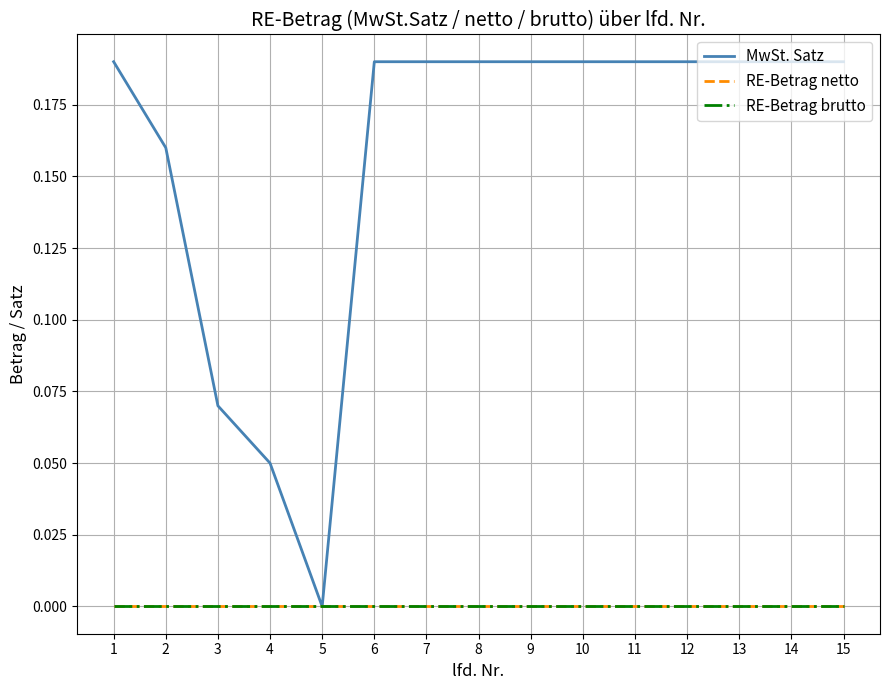

Is the value of RE-Betrag netto at 8 greater than the value of MwSt. Satz at 9?

No